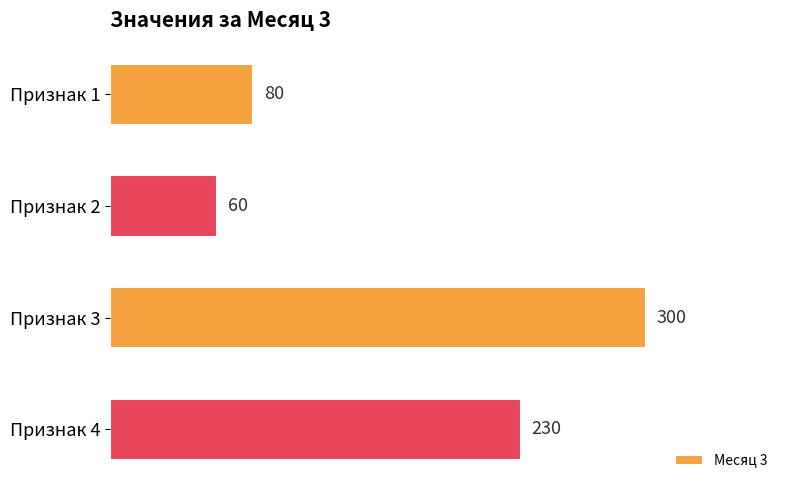

Reading top to bottom, extract all data points from this chart.

80	60	300	230